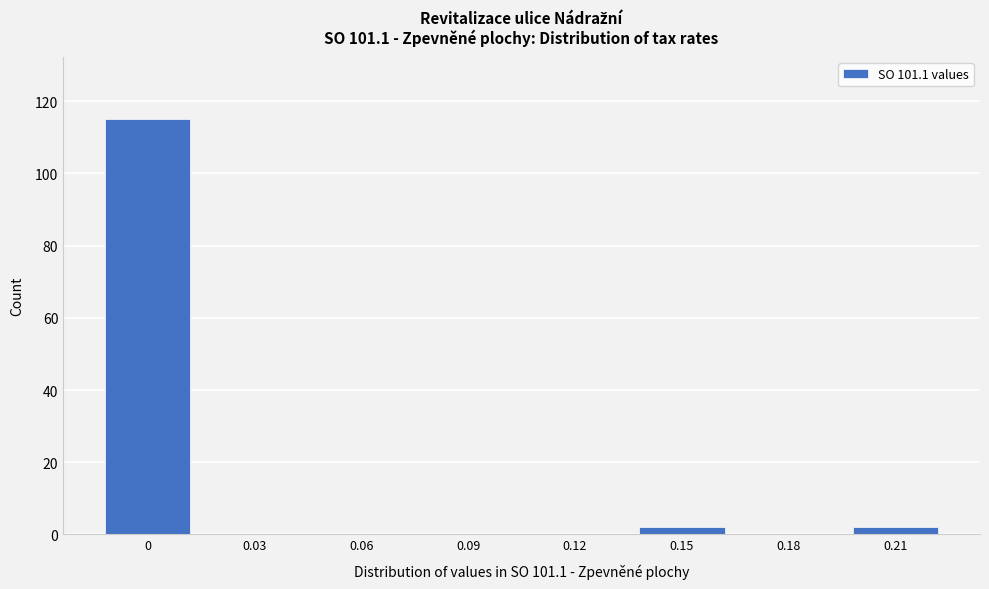

Reading right to left, list all the values displayed in this chart.

0.21=2	0.18=0	0.15=2	0.12=0	0.09=0	0.06=0	0.03=0	0=115